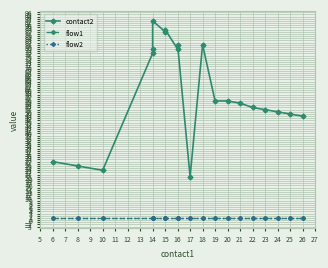

At how many categories does at least one series exceed 10?

20